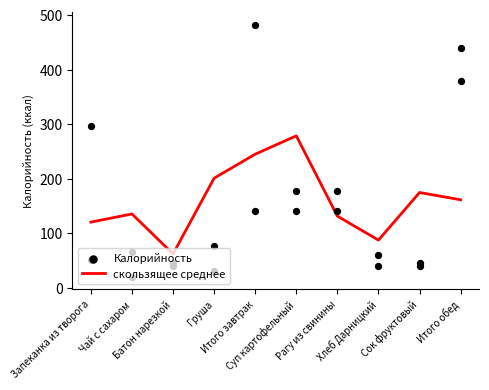

What are all the series names shown in the legend?

скользящее среднее, Калорийность